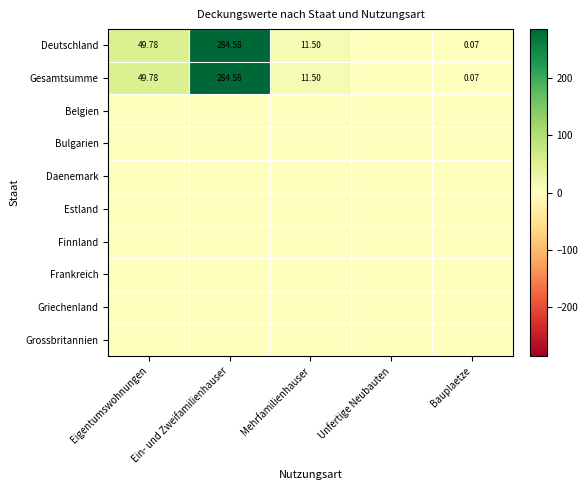

Which series has the widest spread of values?

Deutschland